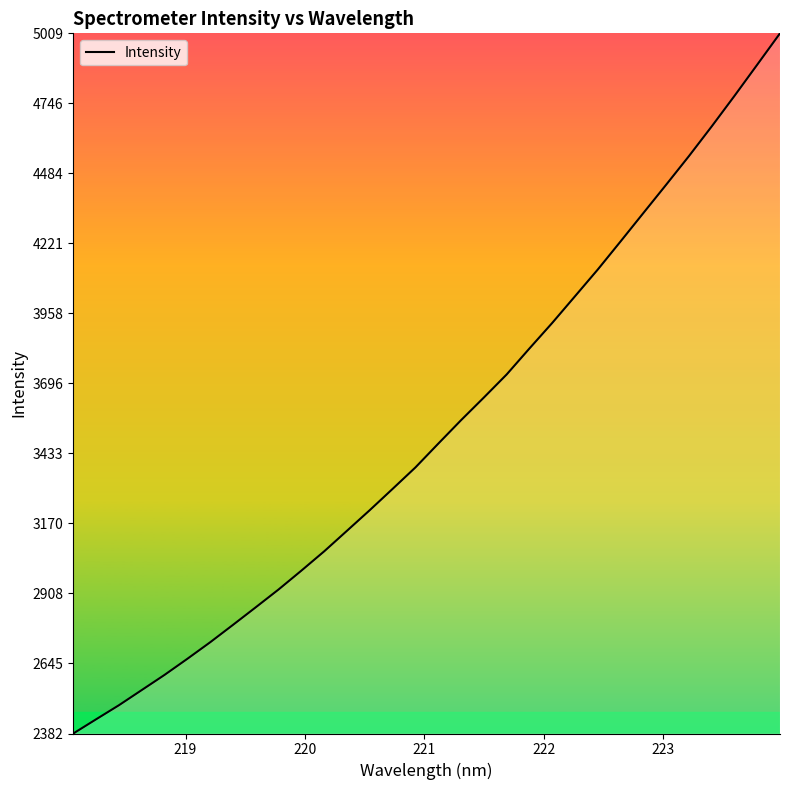

Reading left to right, transcribe all the data shown in this chart.

2382.6	2435.9	2488.7	2545.6	2602.6	2662.9	2725.0	2790.3	2856.4	2923.2	2993.9	3066.3	3143.5	3220.9	3300.6	3381.0	3470.1	3558.1	3643.1	3729.6	3827.2	3923.0	4023.1	4123.4	4228.8	4335.2	4441.4	4548.8	4660.2	4774.8	4891.9	5009.5